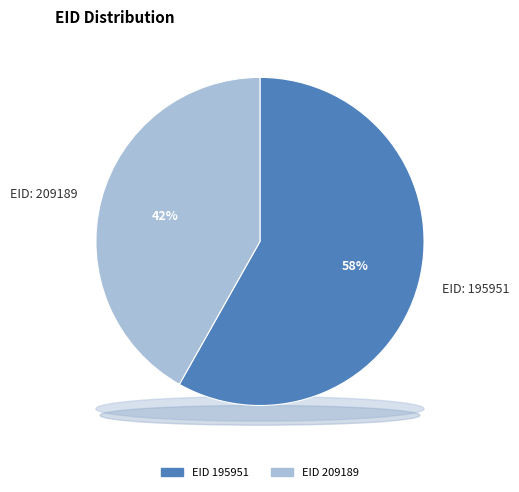

What is the majority slice?

195951